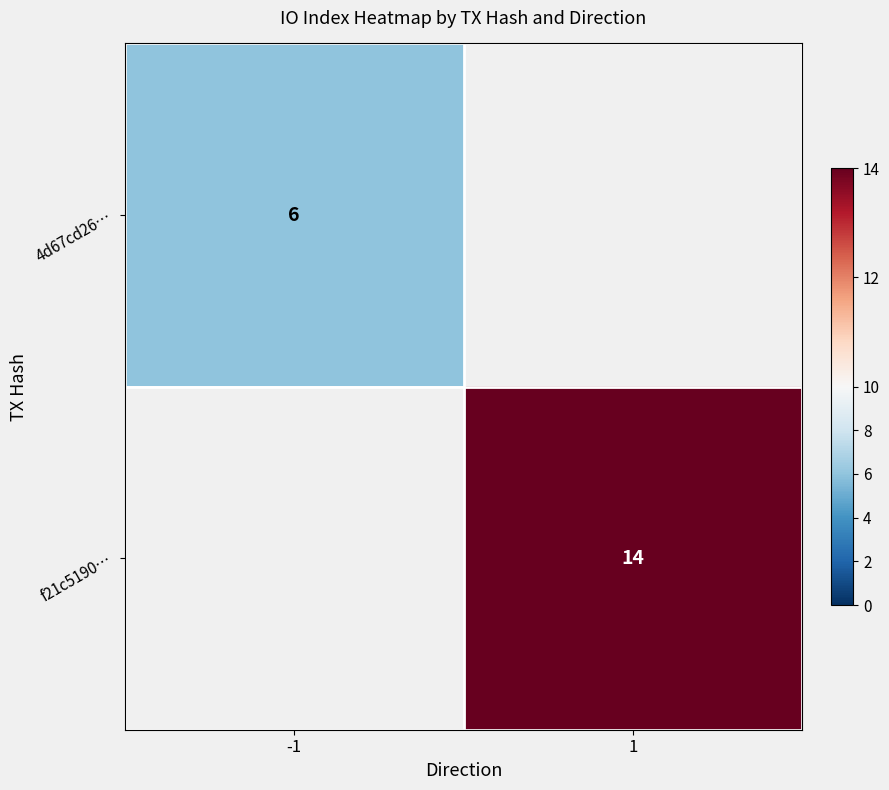

At which label is 4d67cd26… closest to 6?

-1